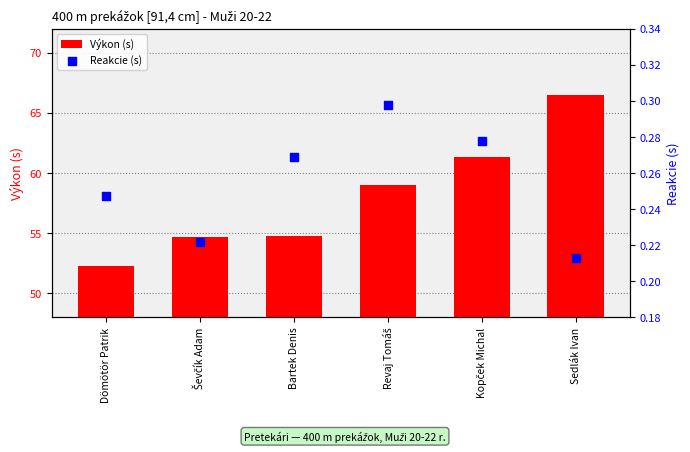

What are all the series names shown in the legend?

Výkon (s), Reakcie (s)